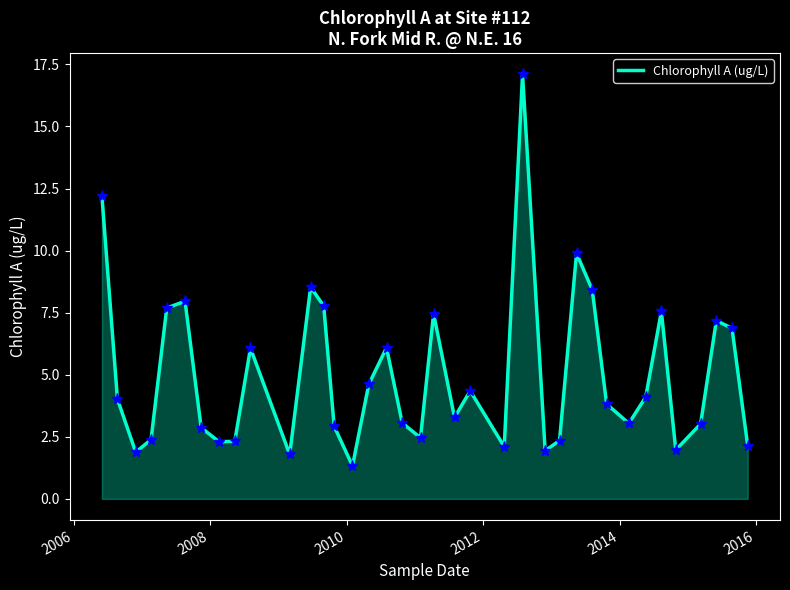

What is the greatest value displayed?

17.1